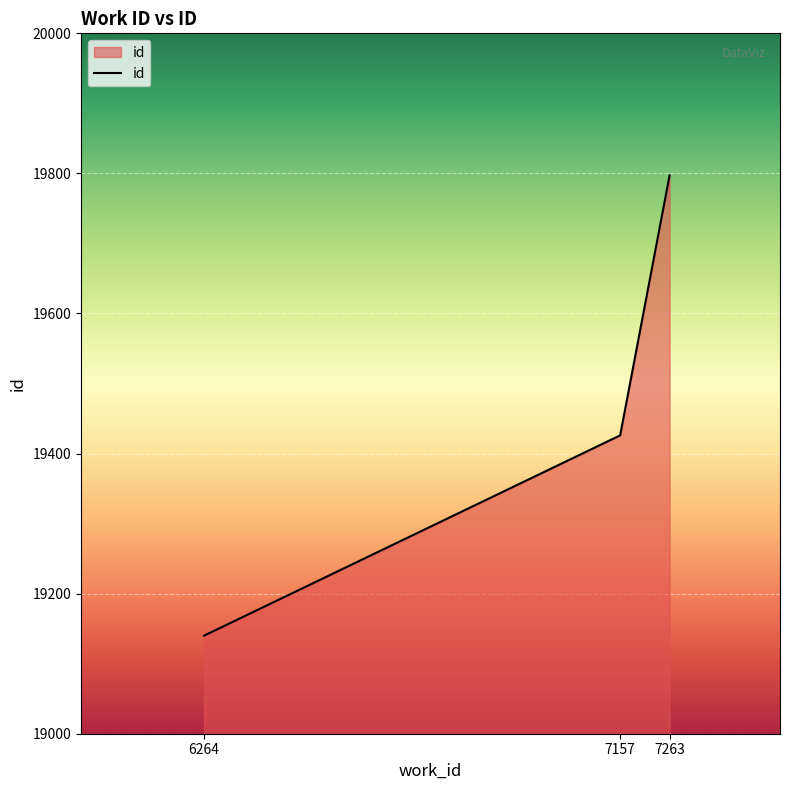

Count the number of categories in the chart.

3